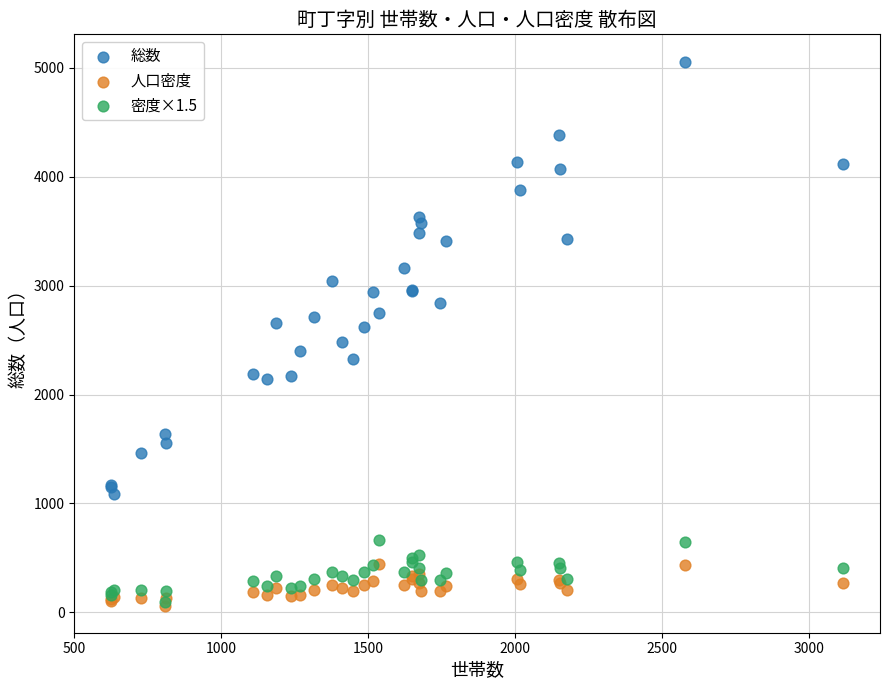

What are all the series names shown in the legend?

総数, 人口密度, 密度×1.5